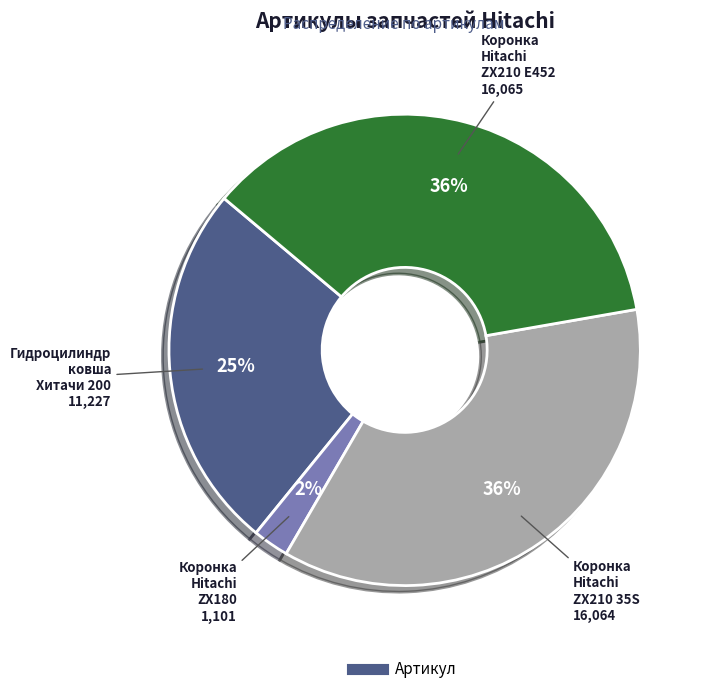

To the nearest percent, what is the difference between the largest and smallest slice percentages?

34%